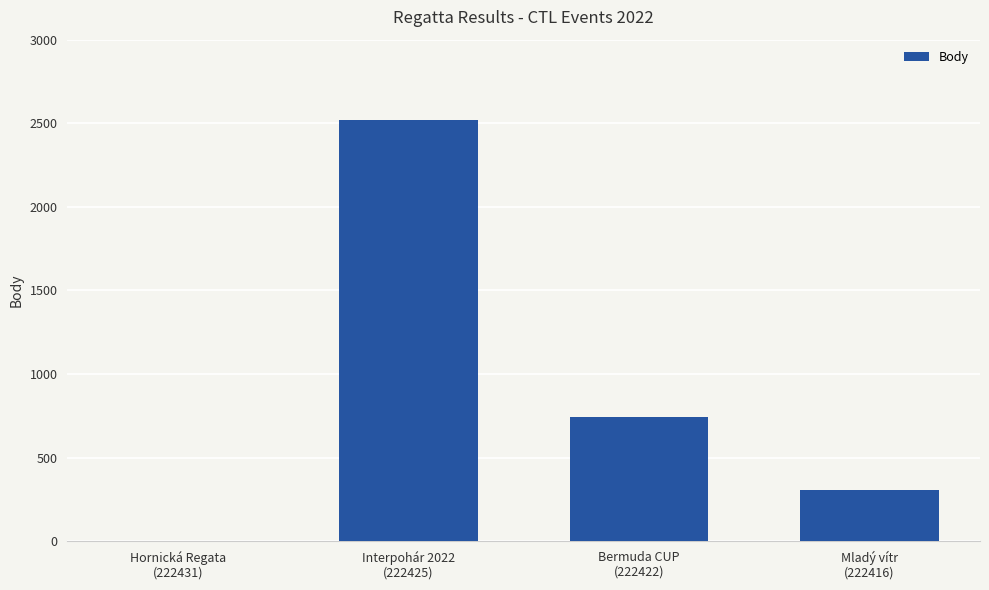

The value at Hornická Regata
(222431) is 0. True or false?

True